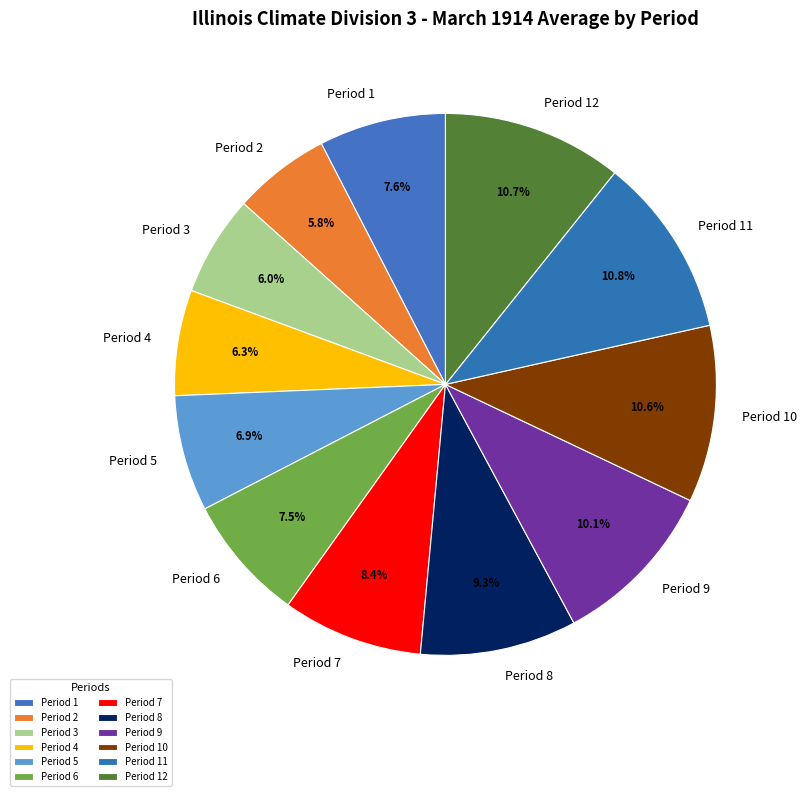

What is the total percentage of Period 12 and Period 2?

16.5%